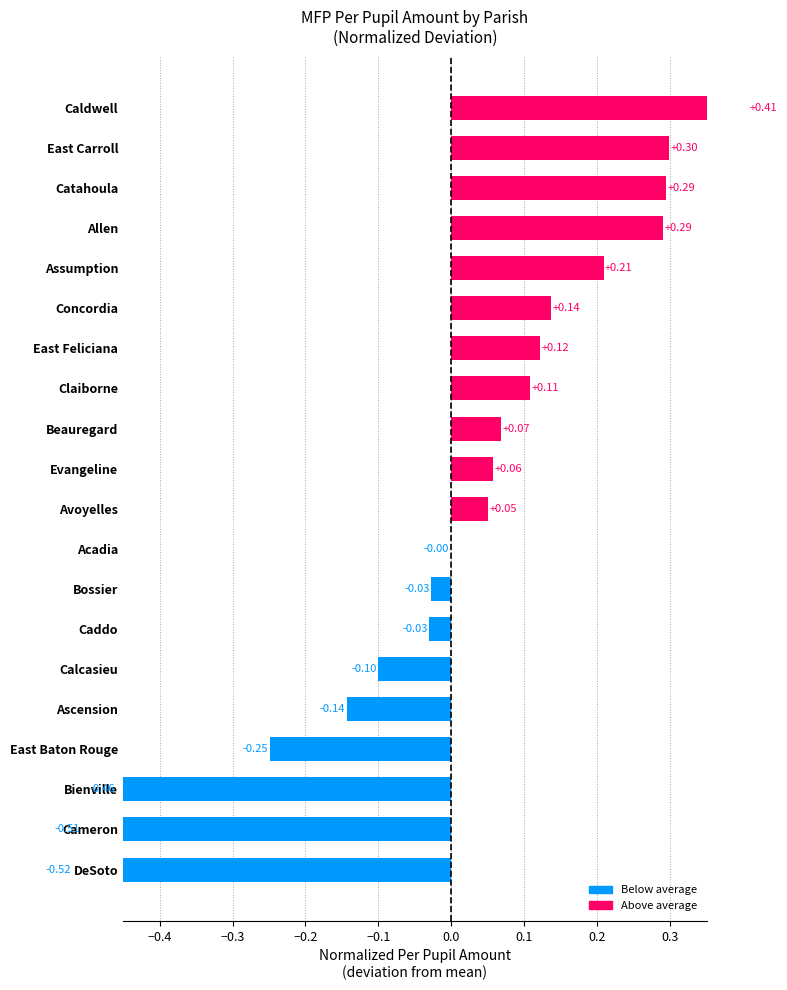

How many values are below zero?

9